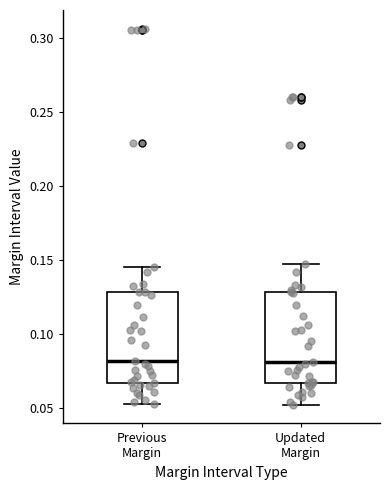

Reading left to right, read every box against the y-axis: the position of its median line, the range the box covers, and the ends of its whiskers. The values are not printed on the chart, so give them approximately, as read against the axis.

Previous Margin: median 0.080, box 0.065 to 0.130, whiskers 0.050 to 0.145
Updated Margin: median 0.080, box 0.065 to 0.130, whiskers 0.050 to 0.150